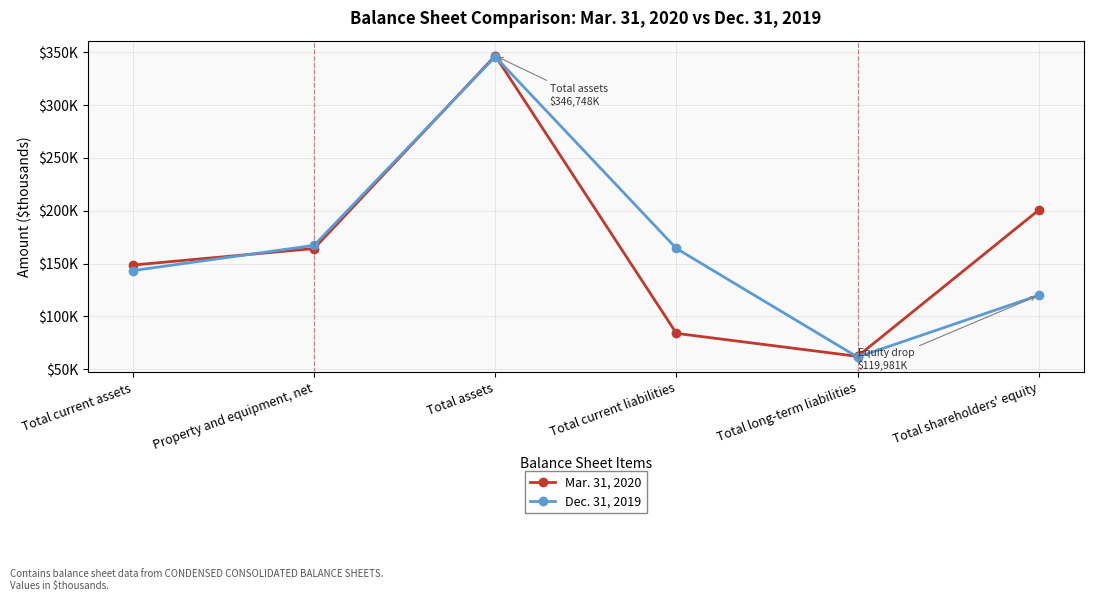

What is the value of the Dec. 31, 2019 point at the 3rd from the left?

345793